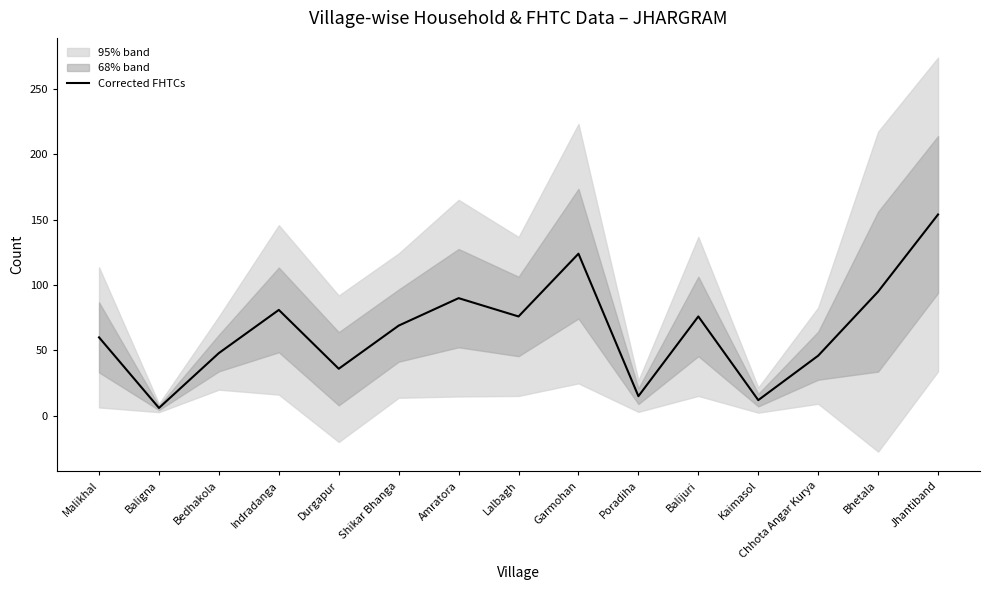

How many lines are shown in the chart?

1